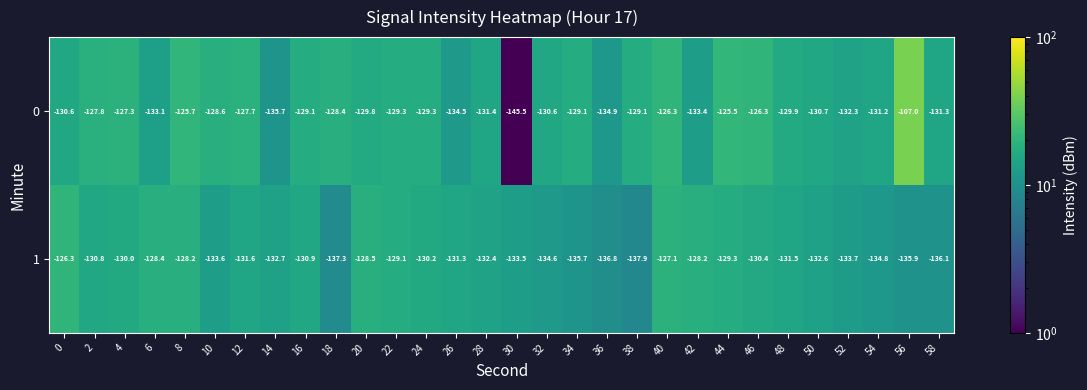

Read the 1 value at 30.

-133.5